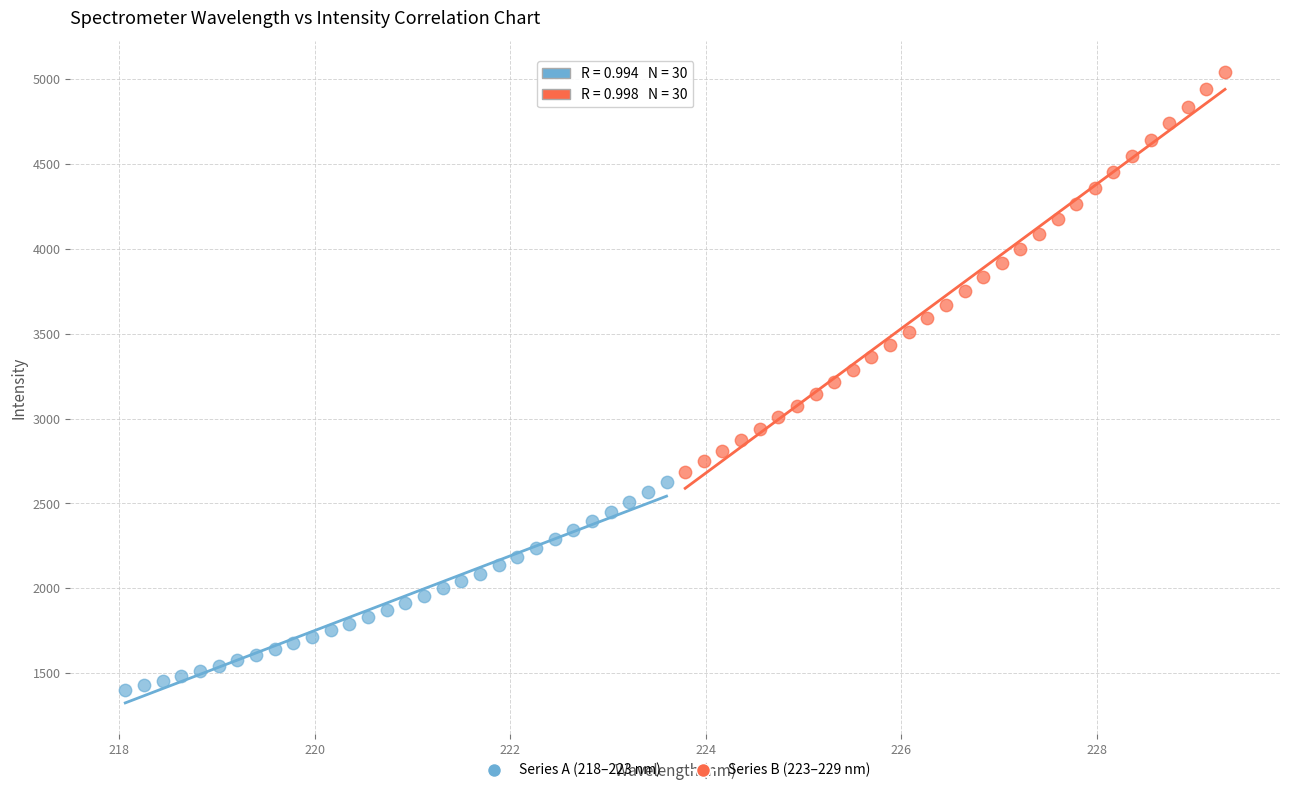

Which series contains the highest Y value?

Series B (223–229 nm)